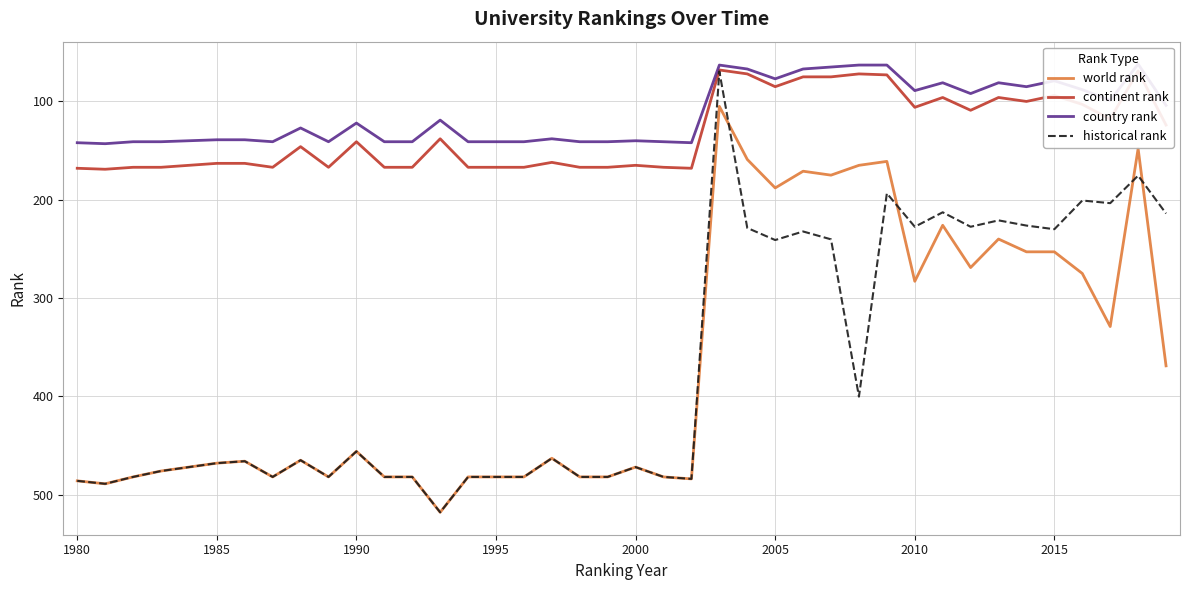

What are all the series names shown in the legend?

world rank, continent rank, country rank, historical rank